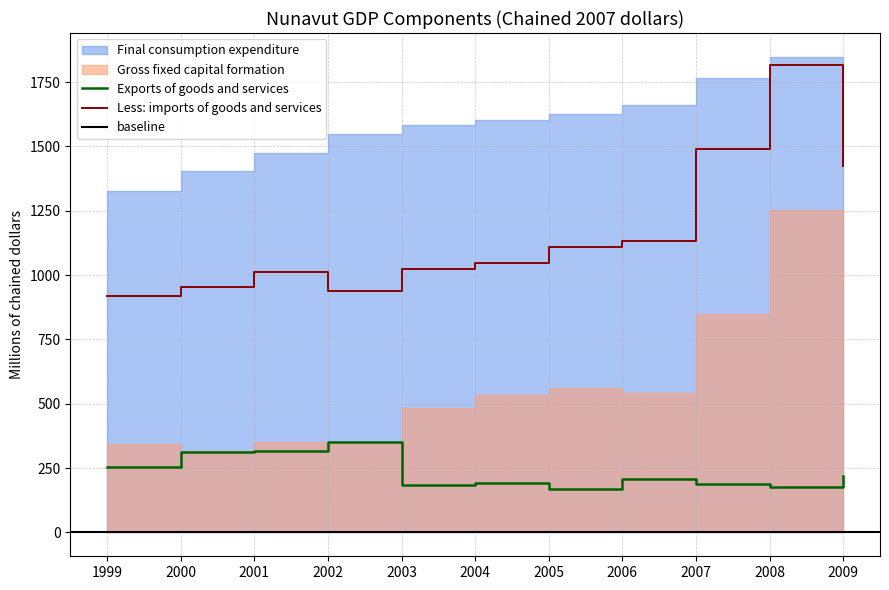

What is the value of the Gross fixed capital formation point at the 7th from the left?

1108